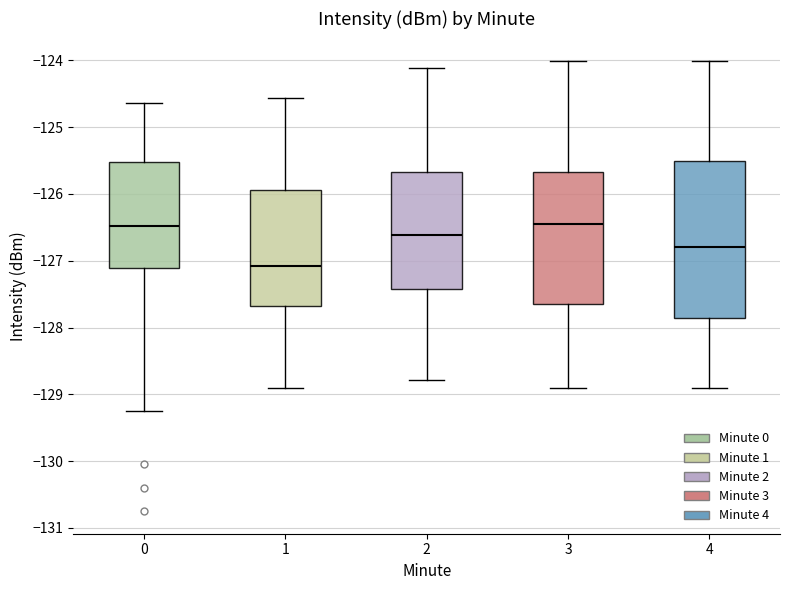

Comparing the boxes themselves (not the whiskers), which one is the tallest?

4